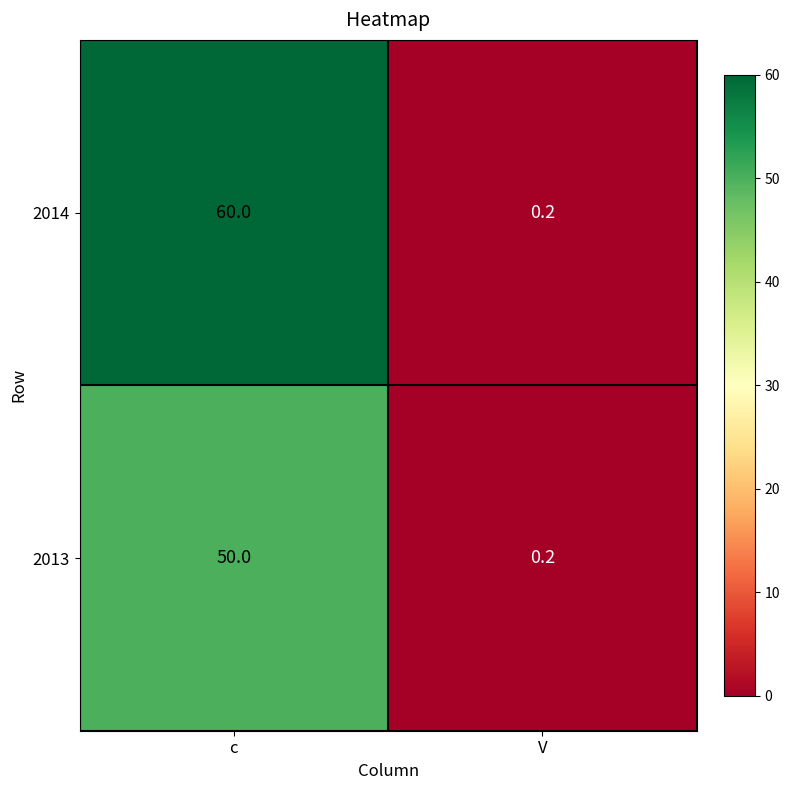

What is the total value across all series at V?

0.4